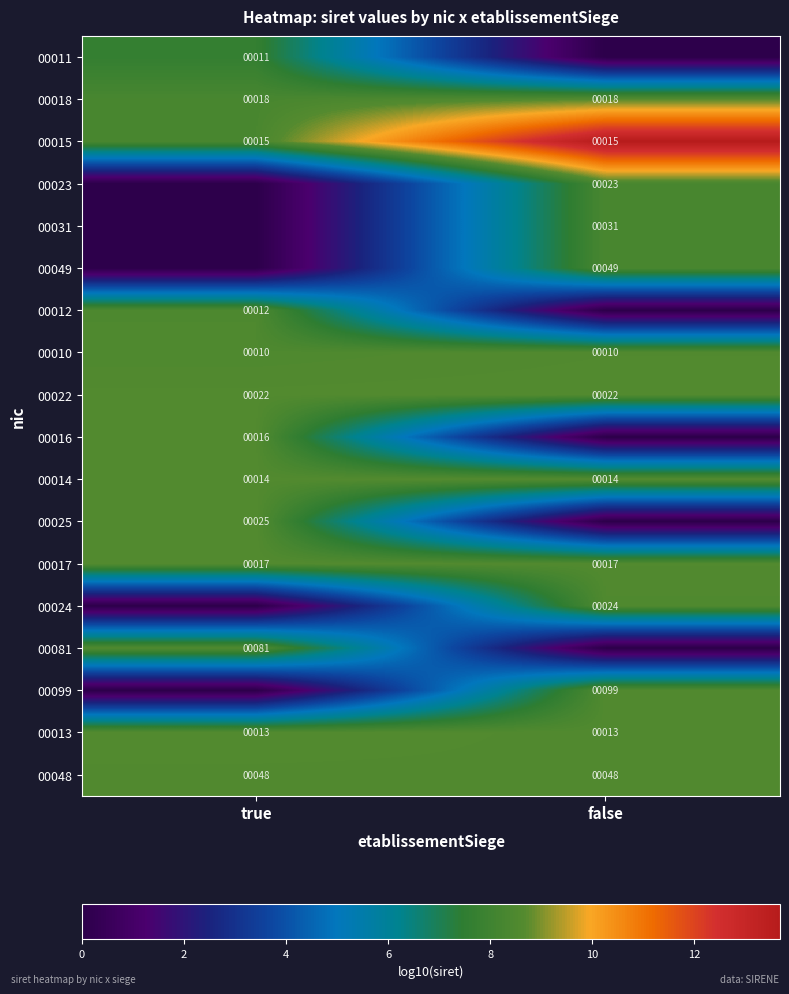

The 00014 series shows 4.0 at false. True or false?

False